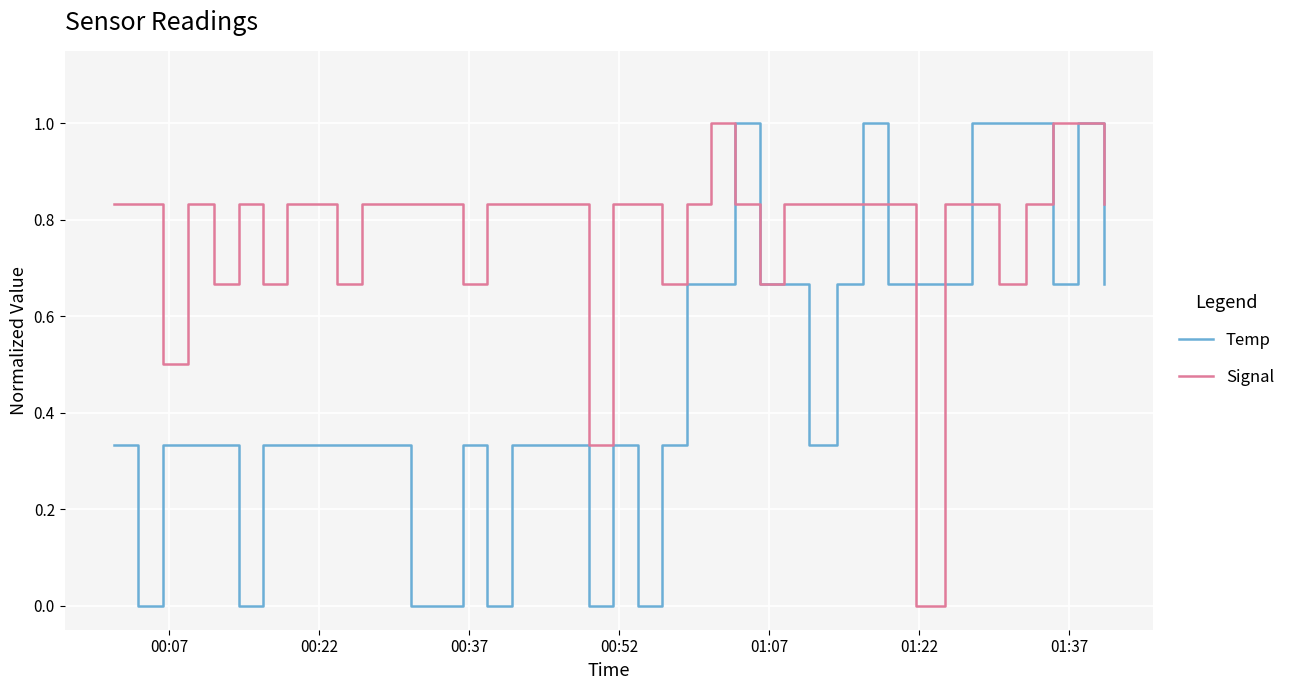

What is the maximum value for Temp?

1.0